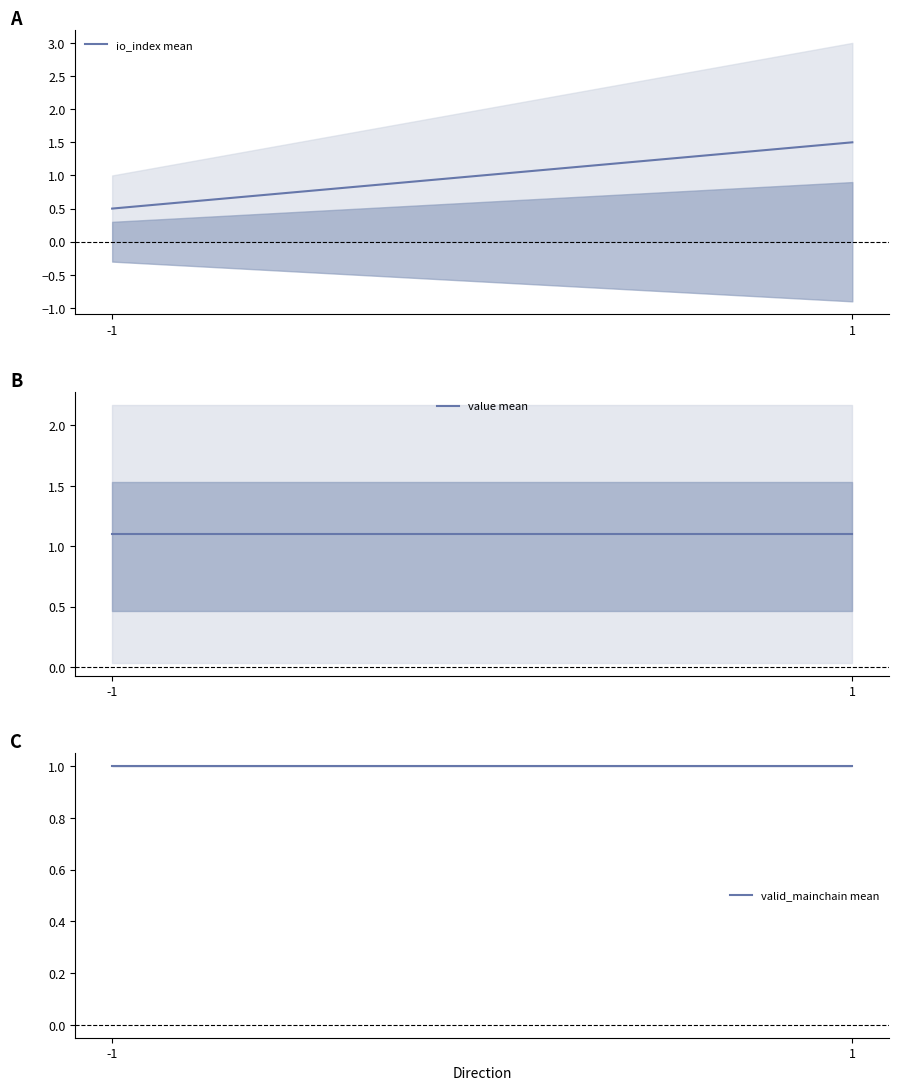

True or false: valid_mainchain mean has a value of 1.0 at 1.

True